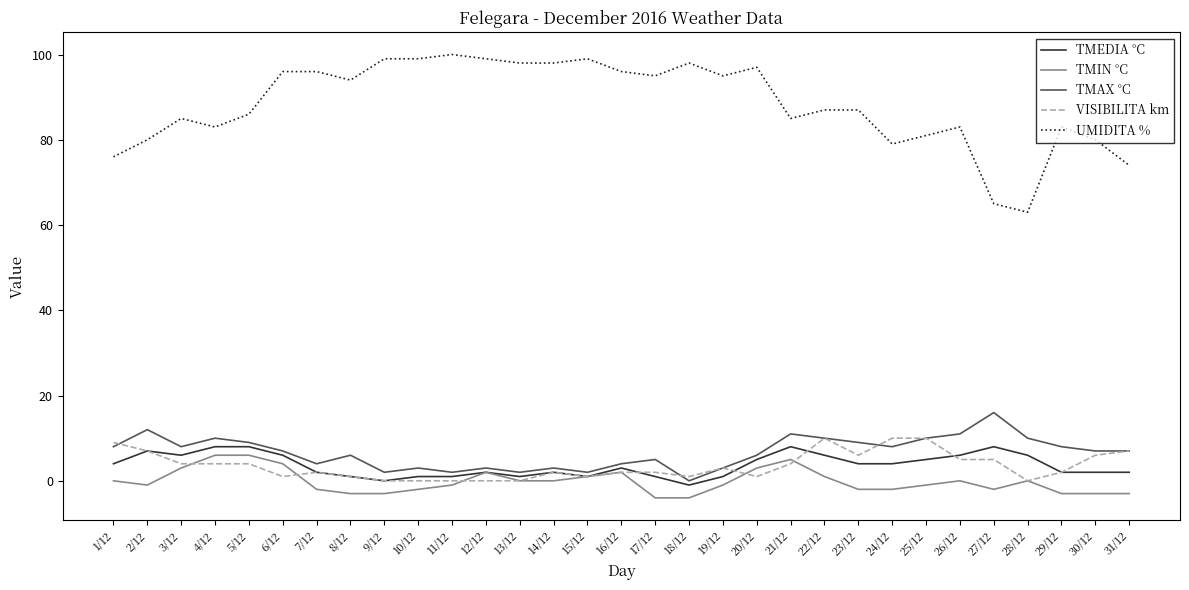

True or false: TMIN °C and TMAX °C intersect in this chart.

False